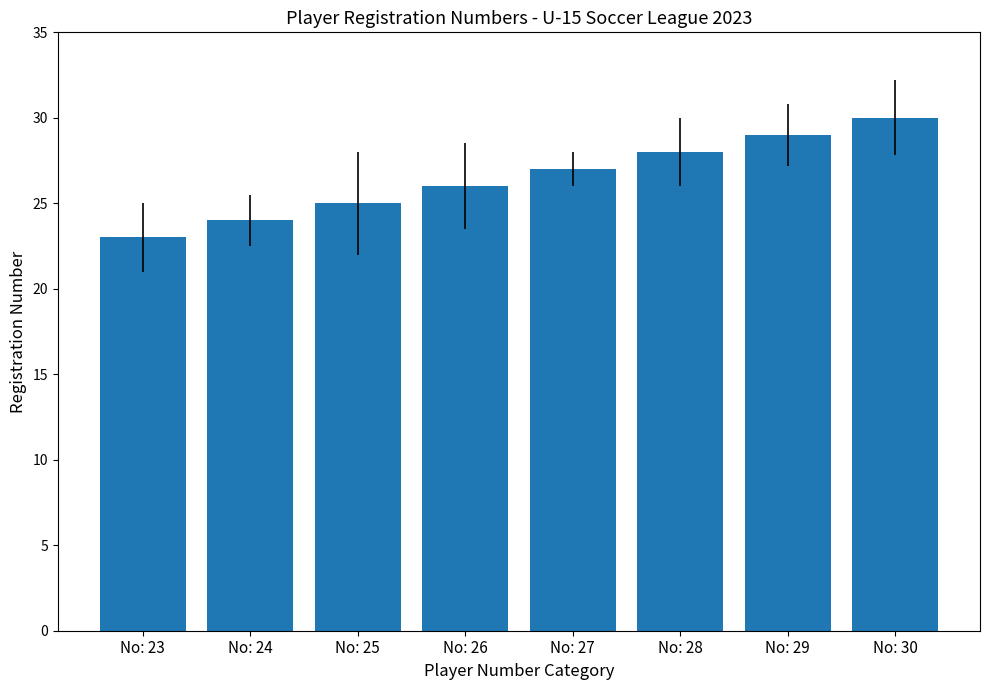

Count the values in the range 25 to 29.

5